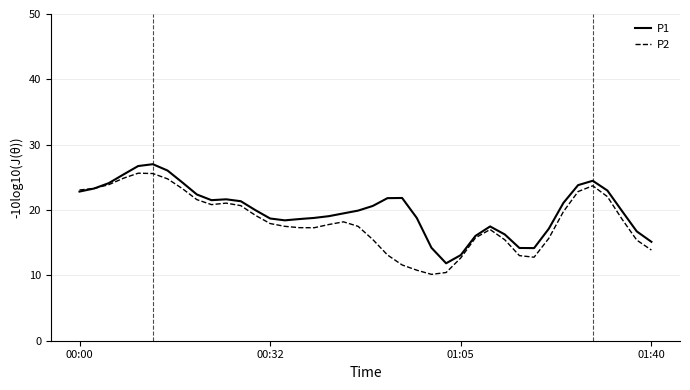

Which series has the largest range (max minus min)?

P2